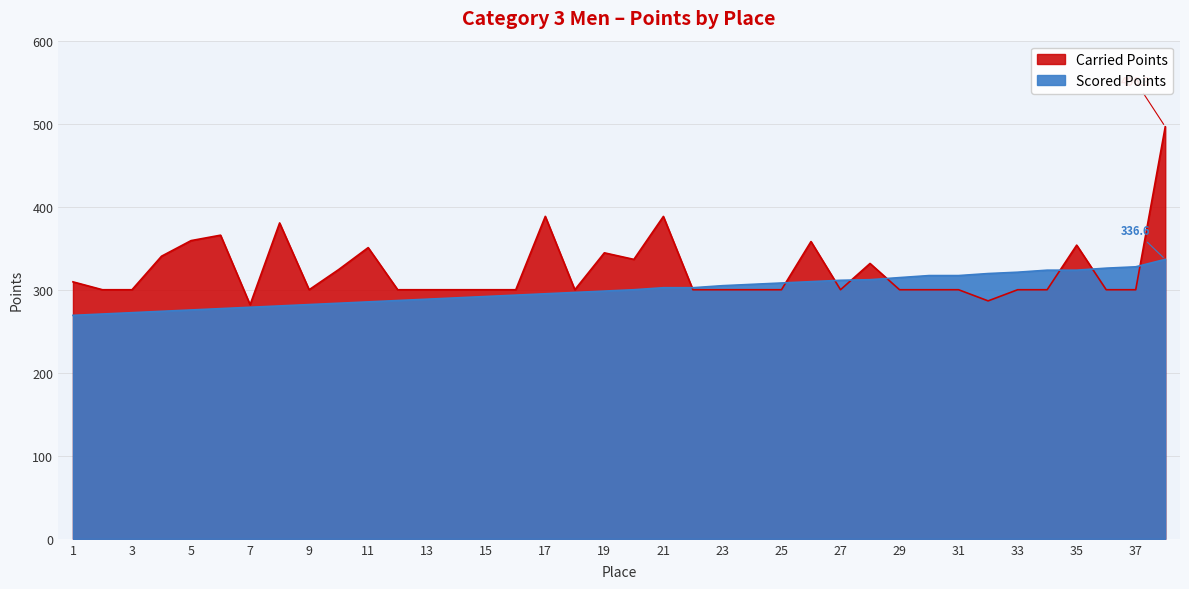

True or false: Scored Points and Carried Points intersect in this chart.

True